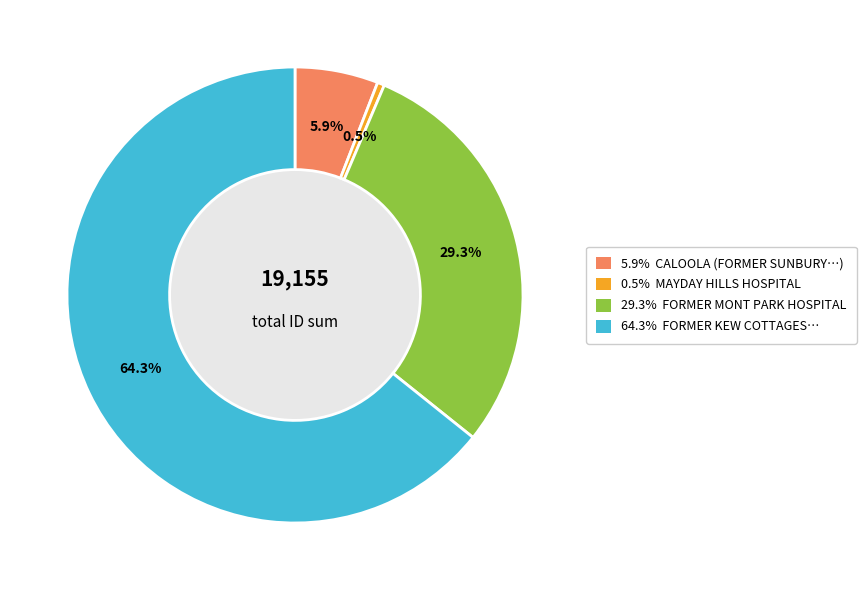

Is there a majority slice in this chart?

Yes